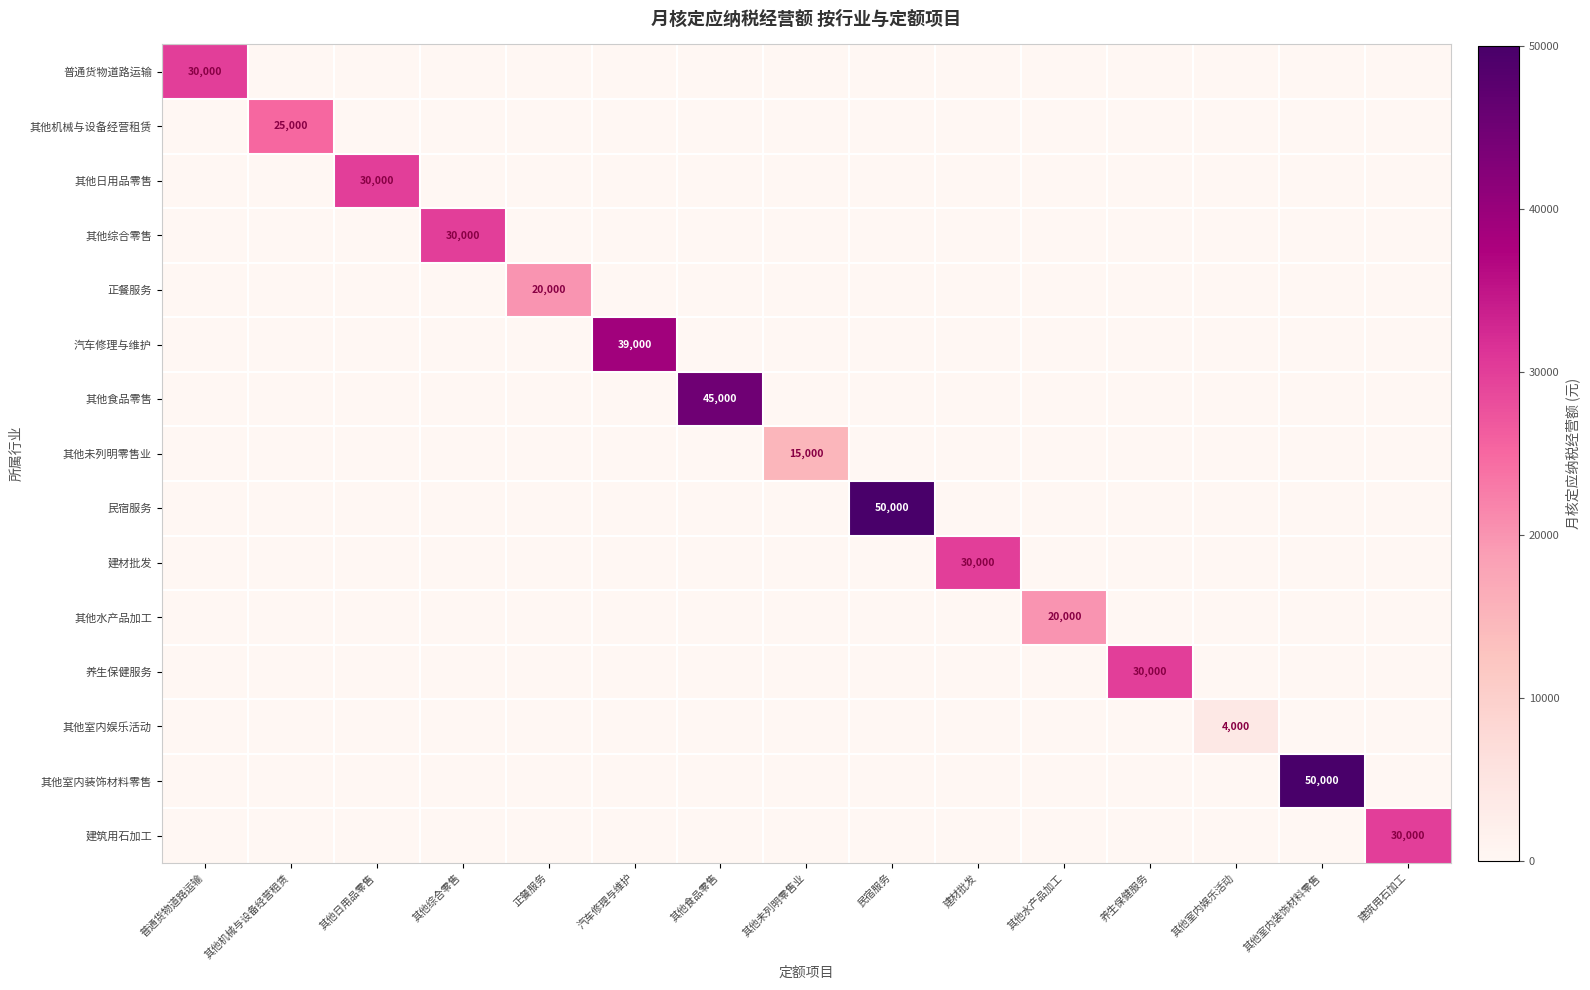

Which series has the largest total across all categories?

民宿服务